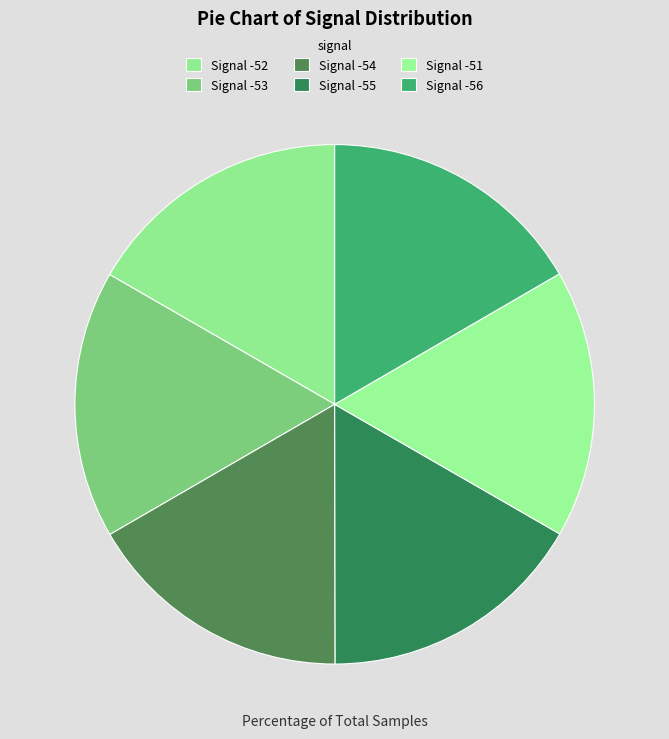

How many segments does this pie chart have?

6